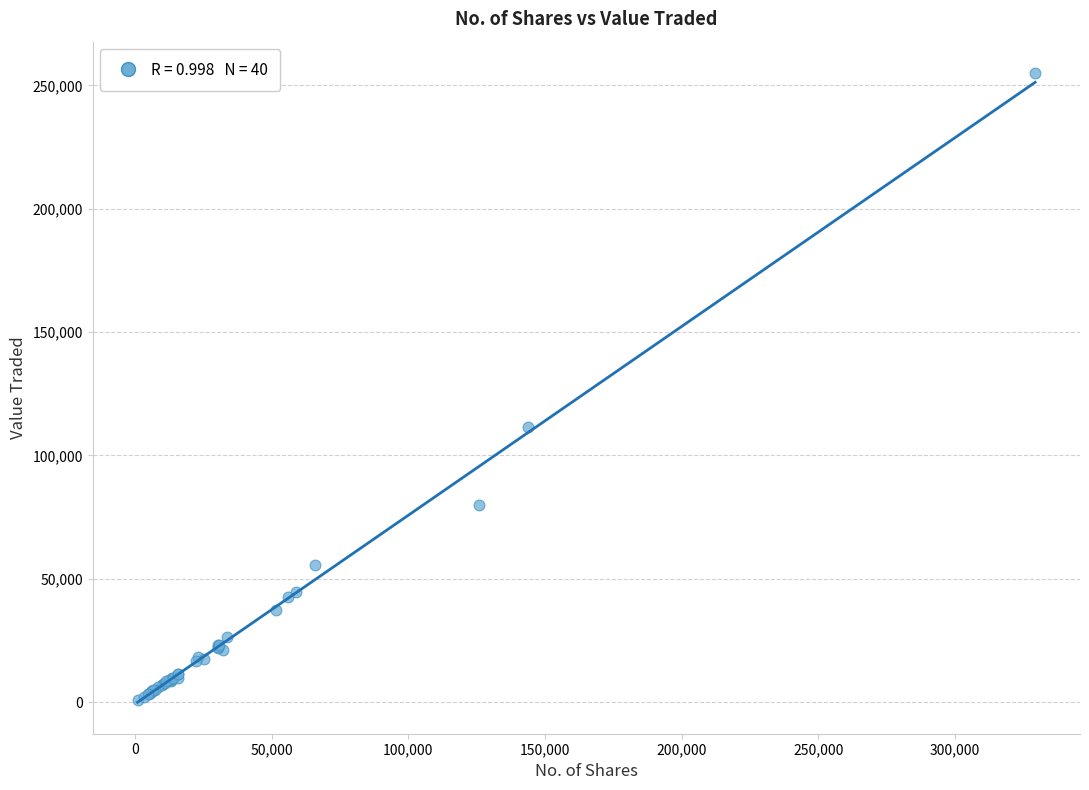

What Y value in the scatter plot is closest to 127819?

111467